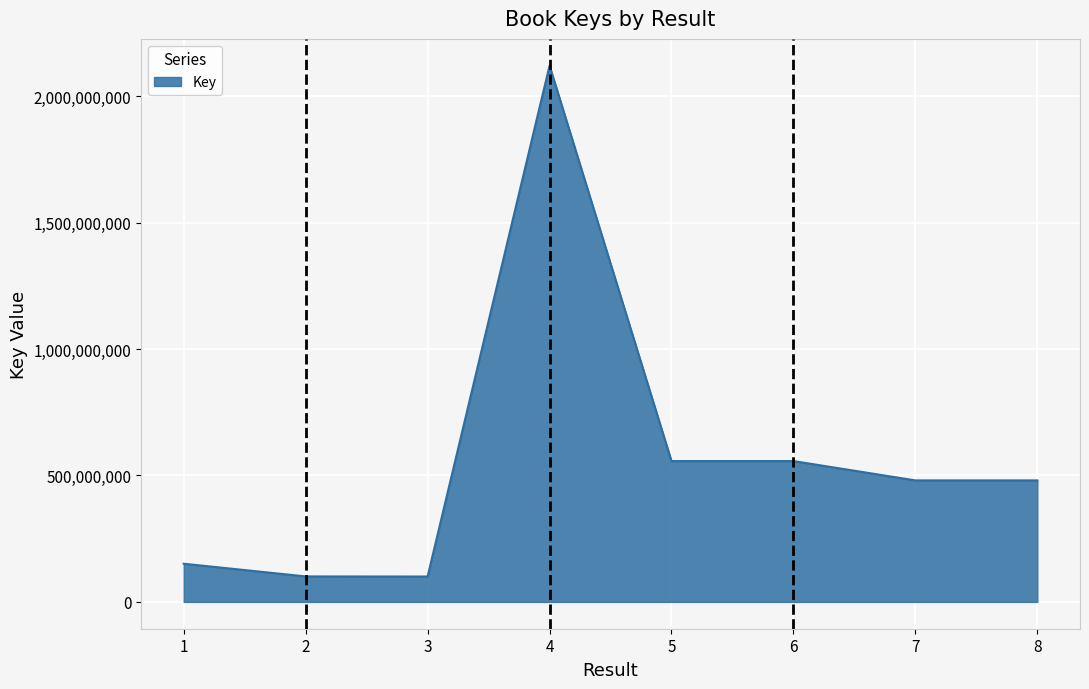

Between 5 and 1, which is larger?

5